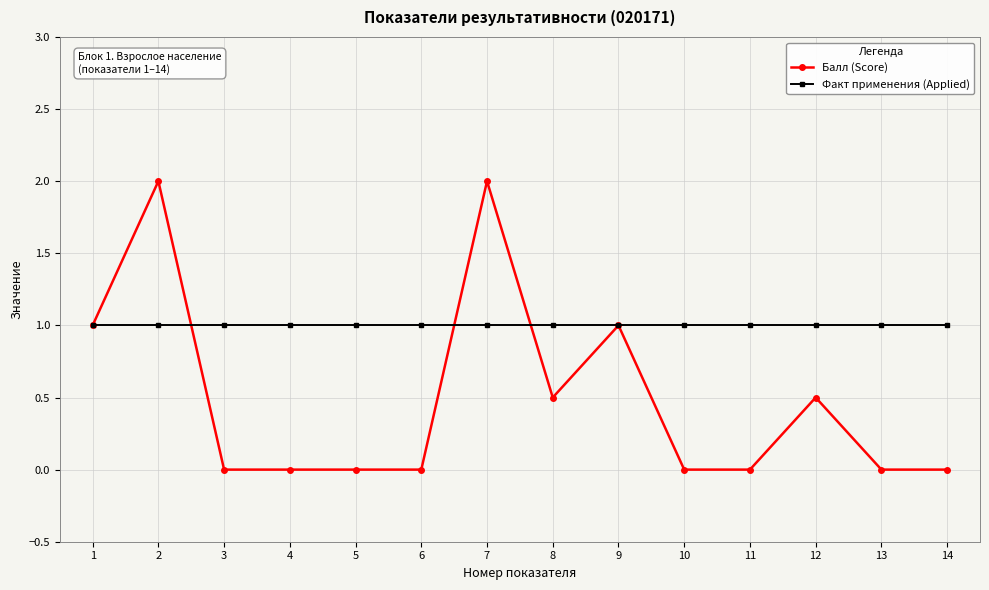

Is the value of Балл (Score) at 2 greater than the value of Факт применения (Applied) at 12?

Yes